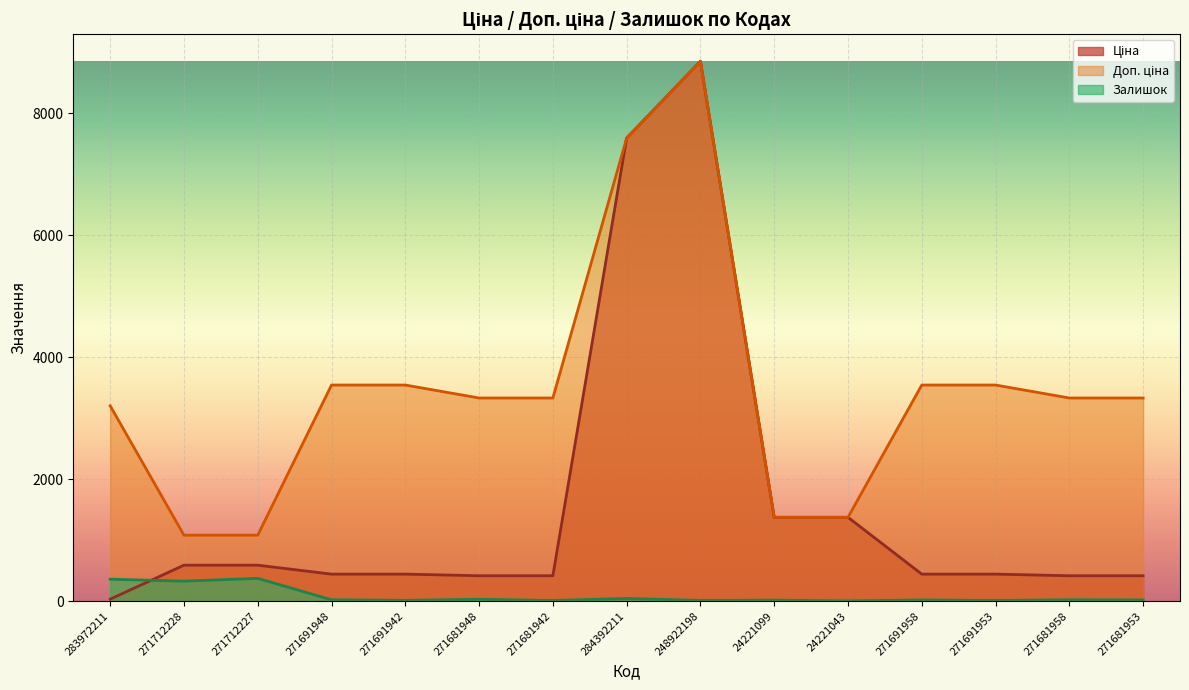

What is the difference between the Залишок values at 271681948 and 271691953?

19.0